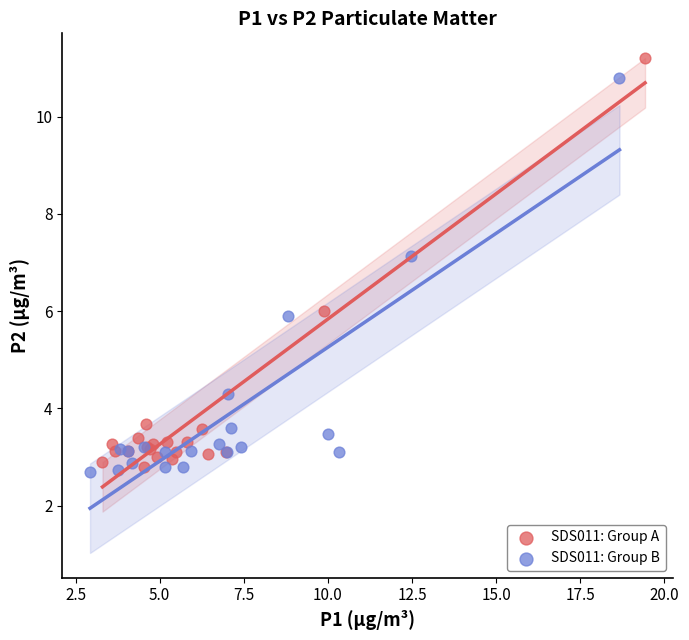

Which series reaches the minimum Y coordinate?

SDS011: Group B